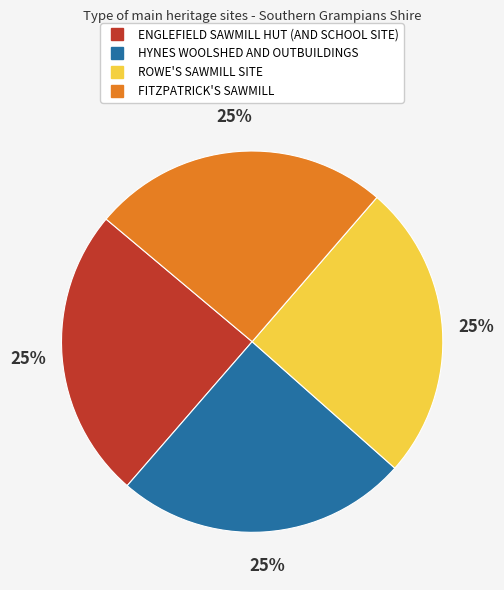

Is it true that ENGLEFIELD SAWMILL HUT (AND SCHOOL SITE) is 37% of the pie?

False